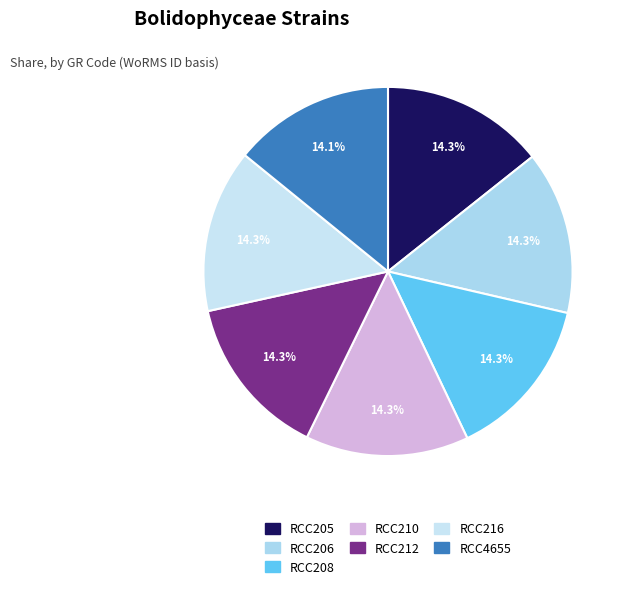

How many segments does this pie chart have?

7